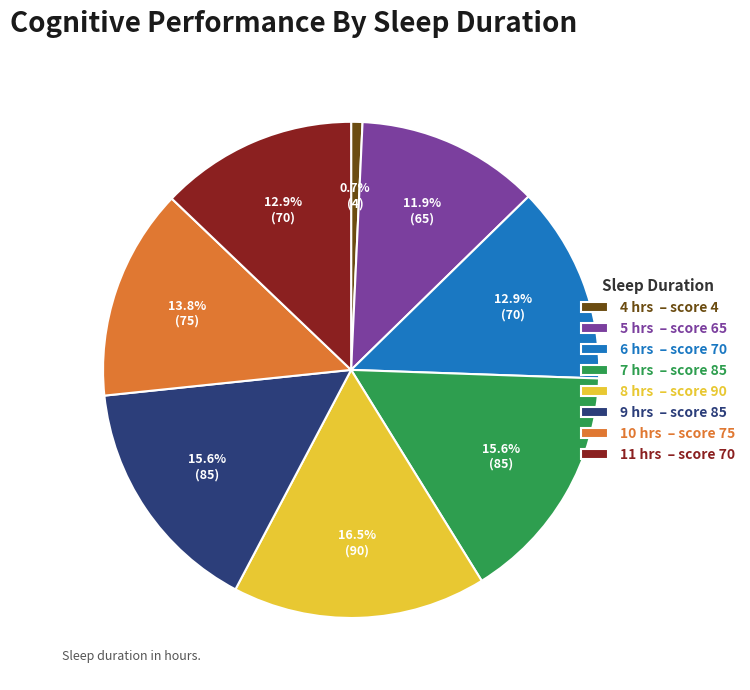

To the nearest percent, what is the combined percentage of 4 and 10?

15%